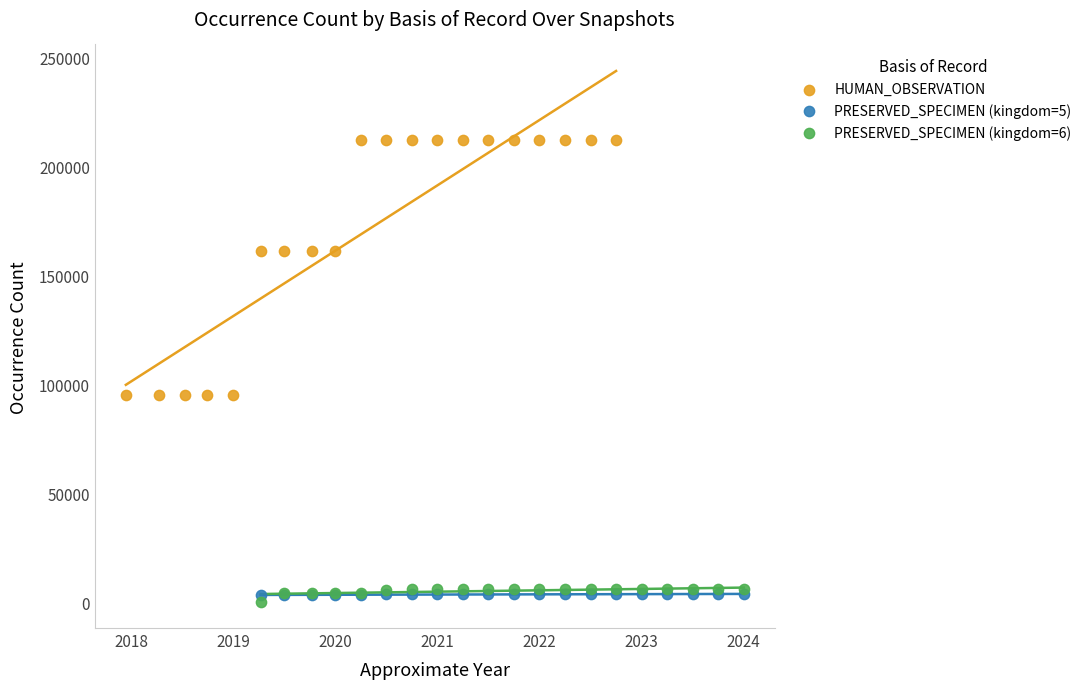

Which series reaches the maximum Y coordinate?

HUMAN_OBSERVATION